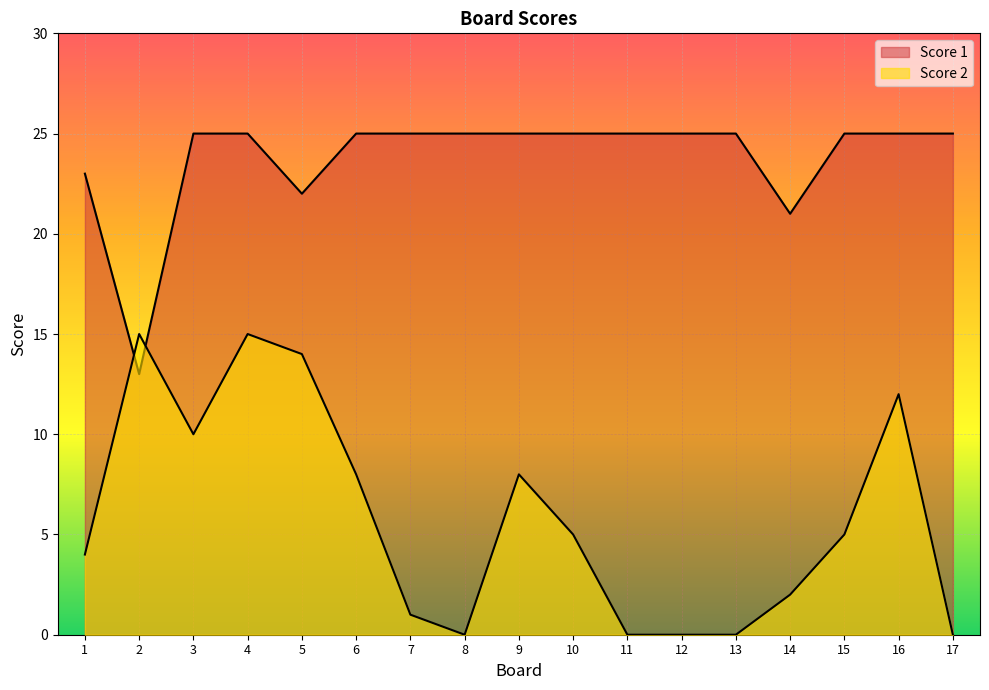

How many lines are shown in the chart?

2